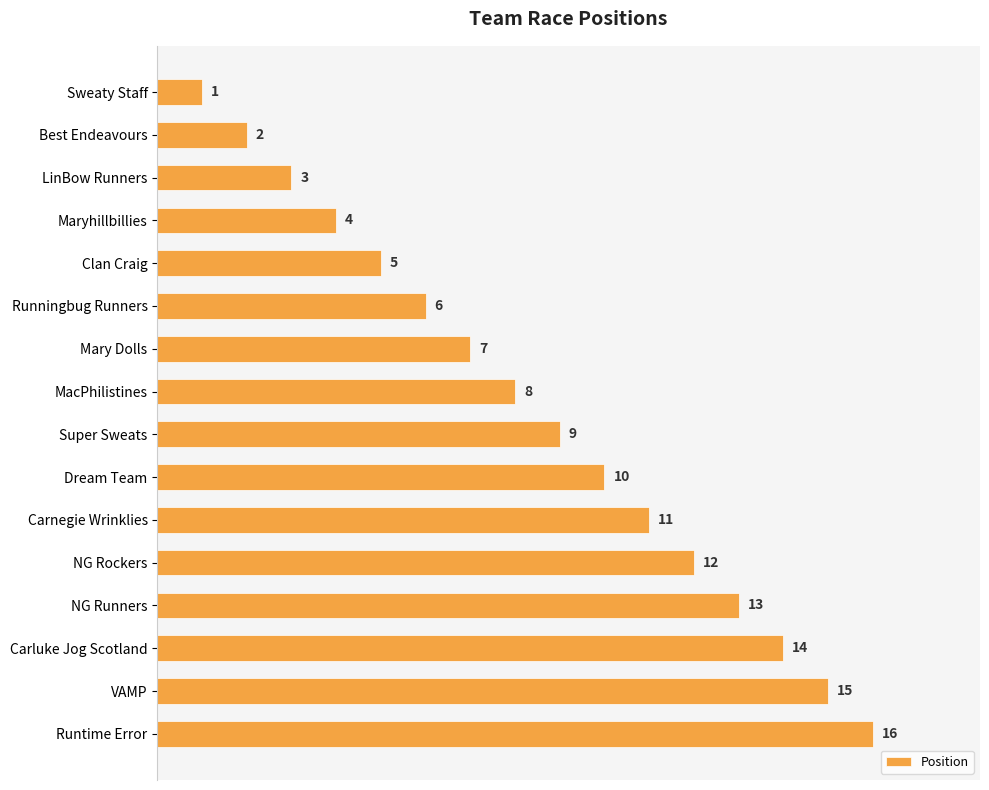

How many bars are there in total?

16